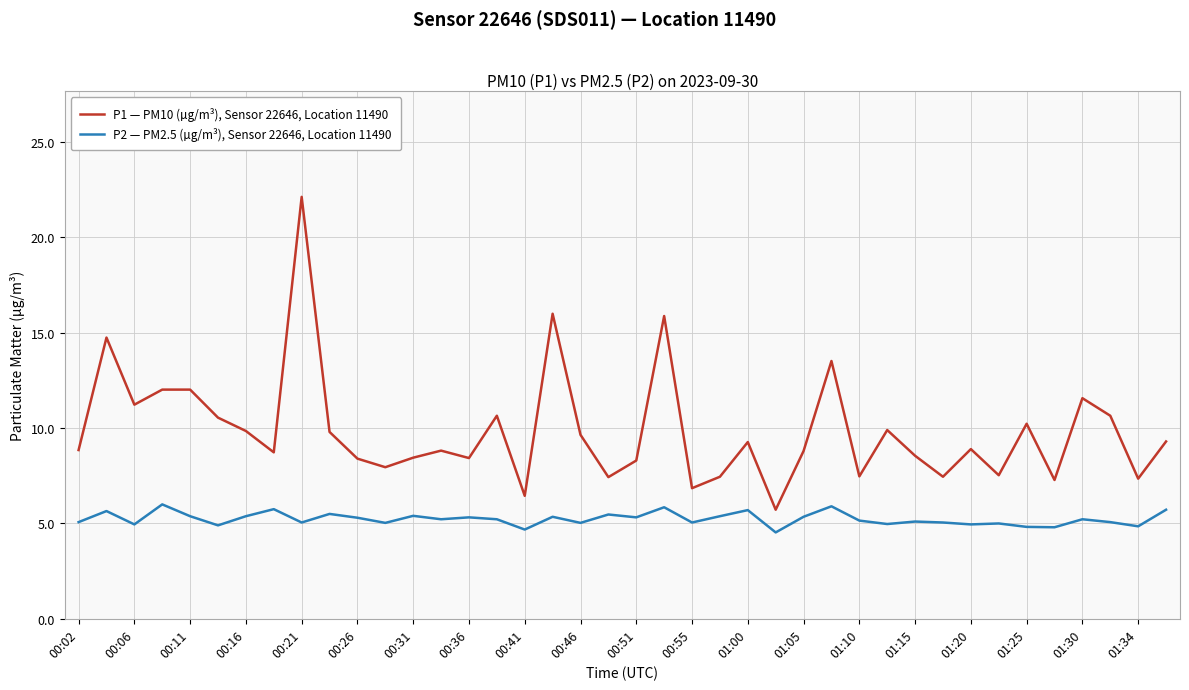

True or false: P1 — PM10 (µg/m³), Sensor 22646, Location 11490 has more than 1 points higher than both neighbors.

True